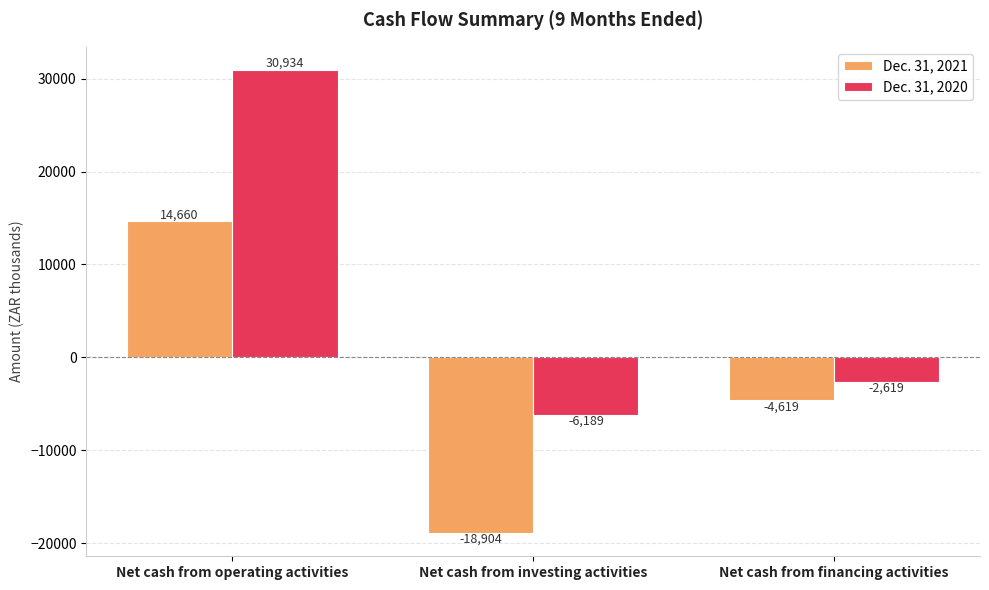

How many data points in Dec. 31, 2020 are less than -2619?

1